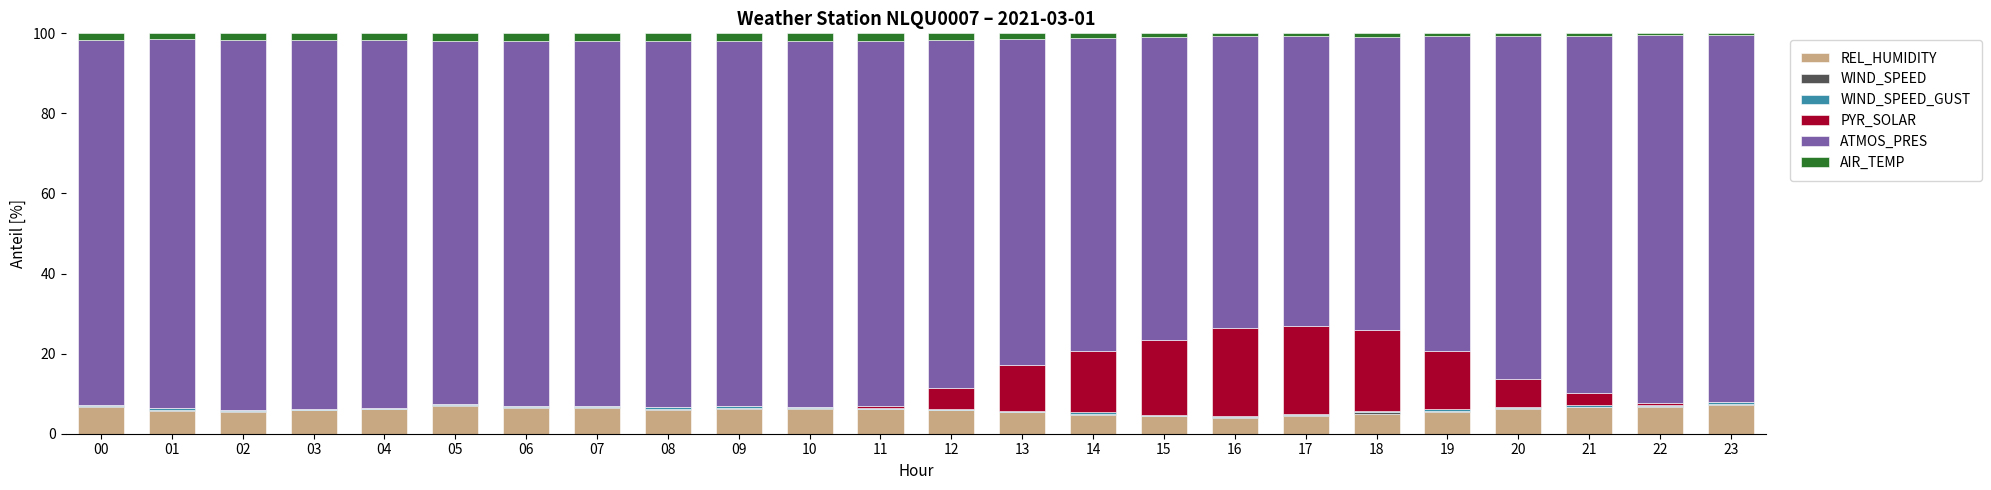

What is the highest value of the REL_HUMIDITY series?

7.1